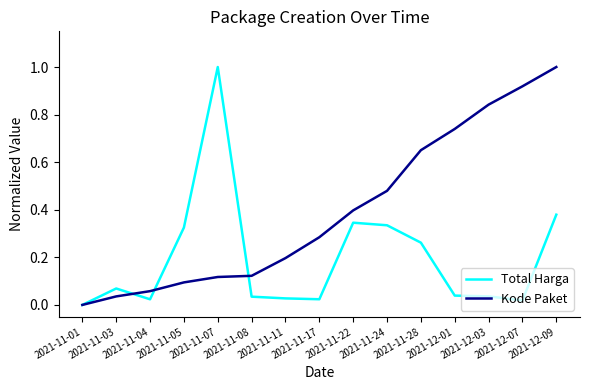

Does the chart display data point markers on the line(s)?

No